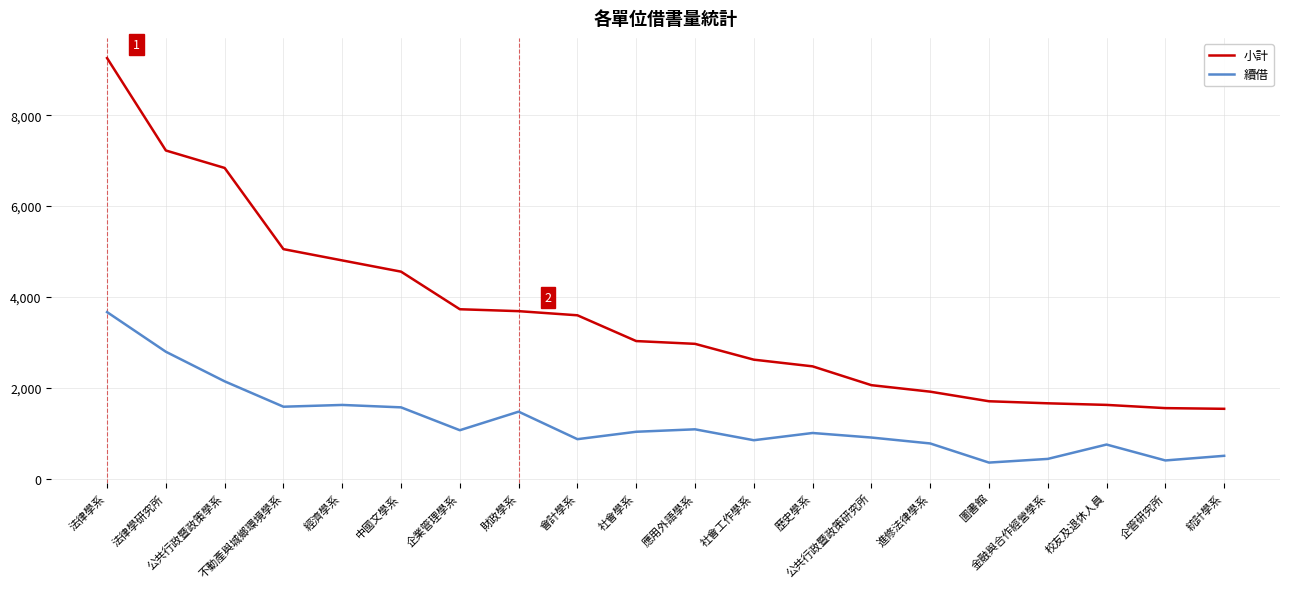

What position from the left is 統計學系?

20